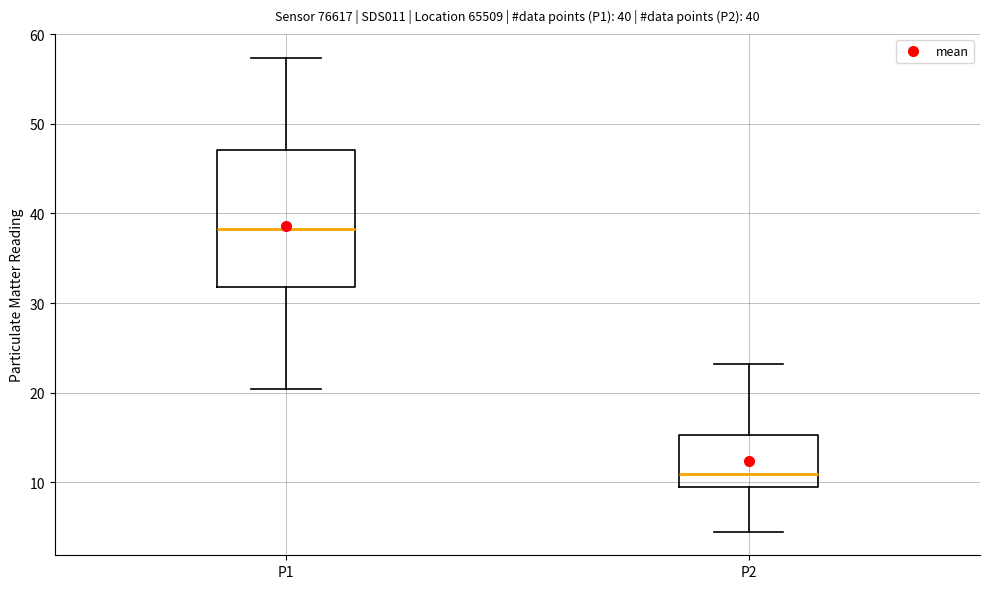

Which box is the tallest, from its lower edge to its upper edge?

P1